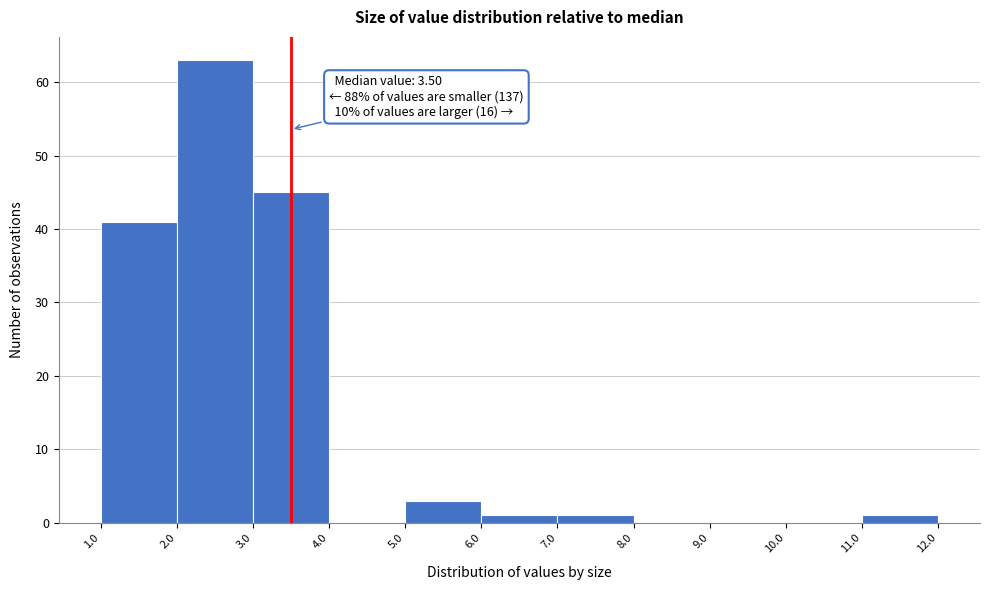

Over which range of the x-axis is the bar tallest?

2.0 to 3.0